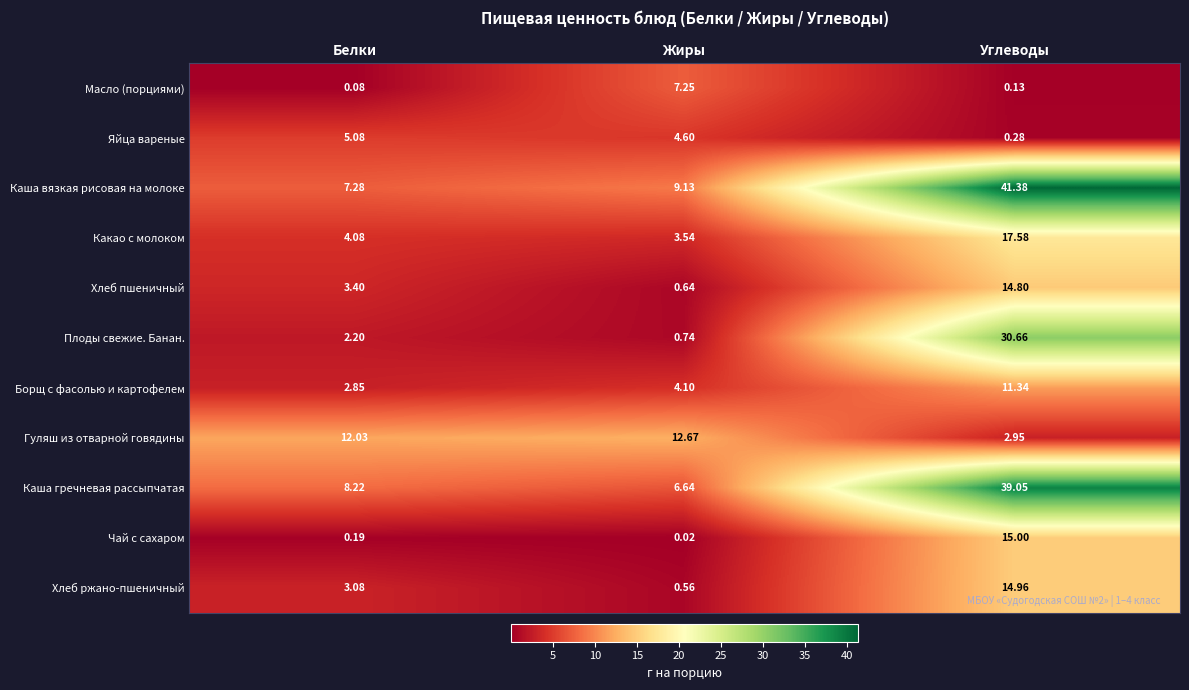

Which series has the widest spread of values?

Каша вязкая рисовая на молоке